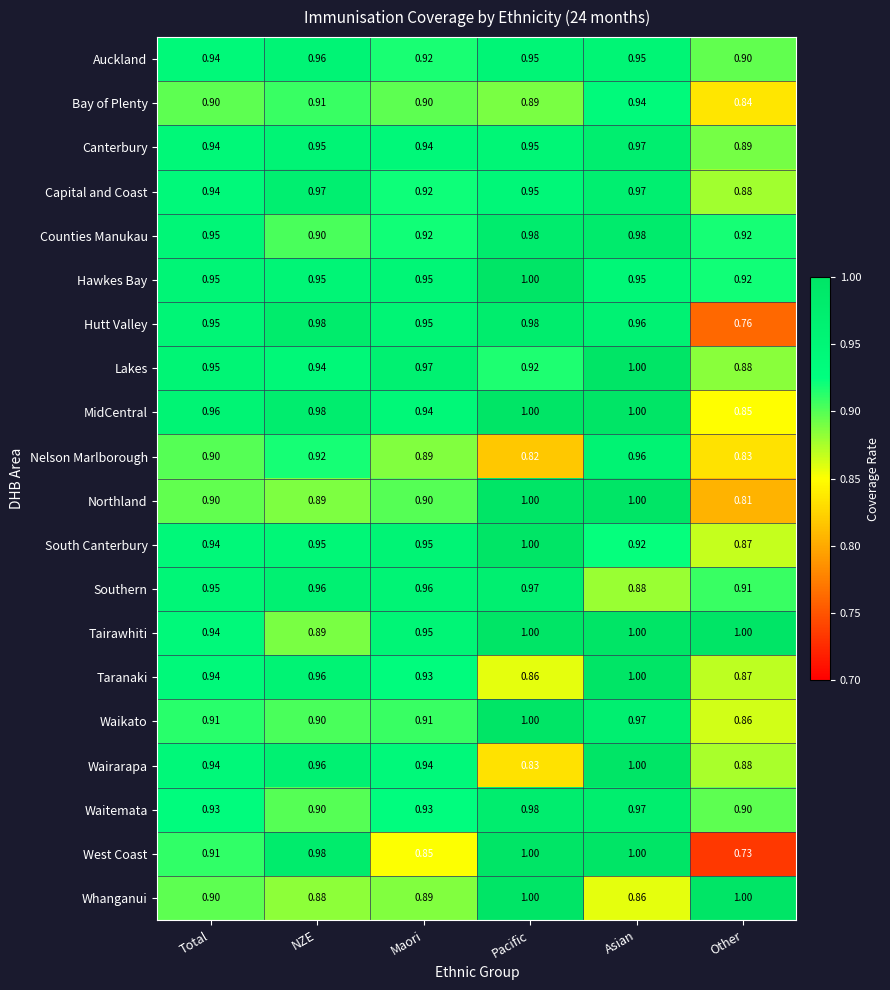

Which series changed the most between Maori and Pacific?

West Coast